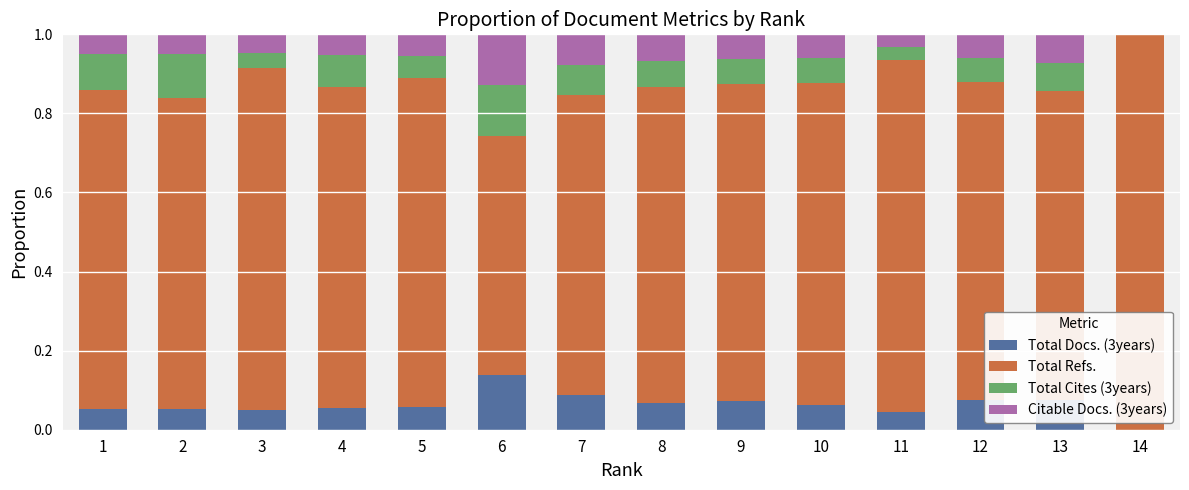

What is the total value across all series at 13?

1.0